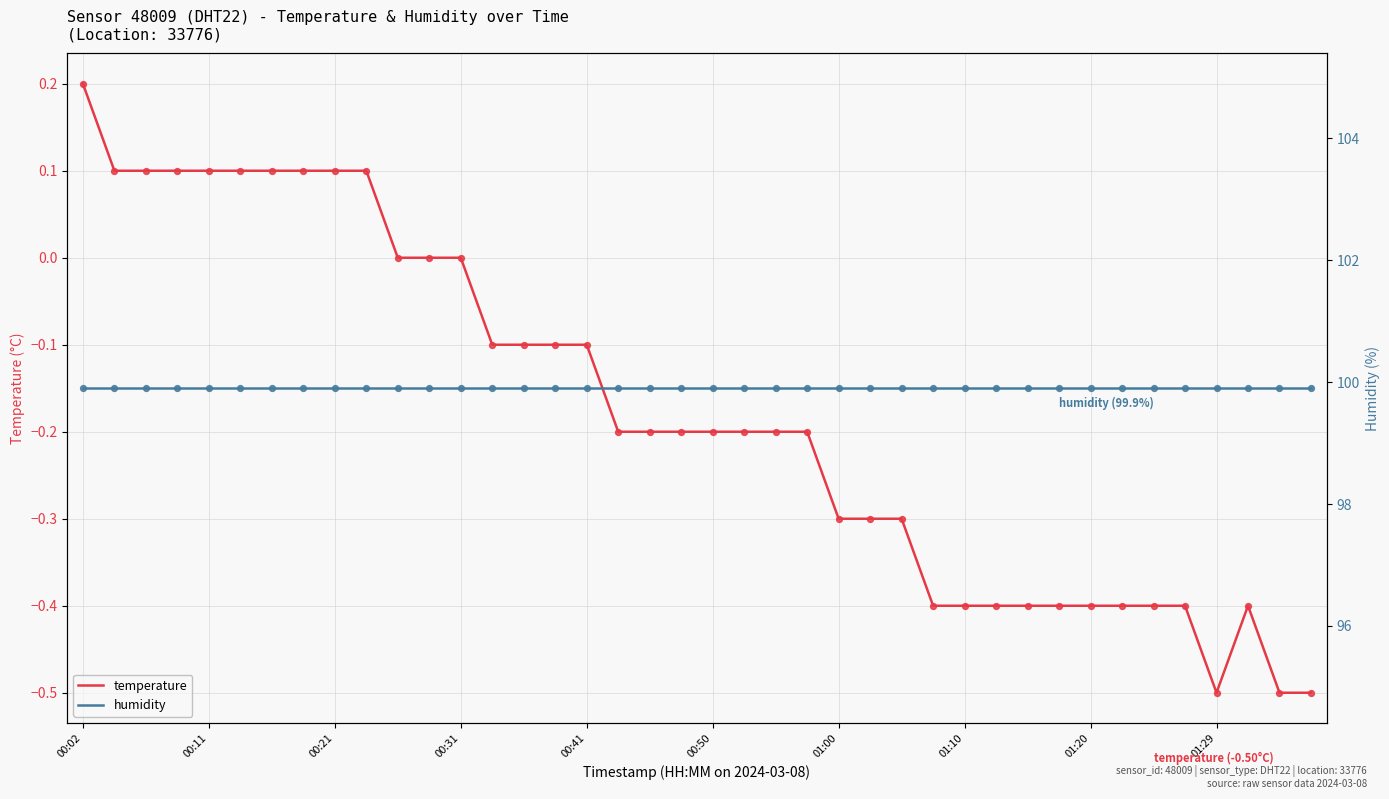

Which series has the largest total across all categories?

humidity